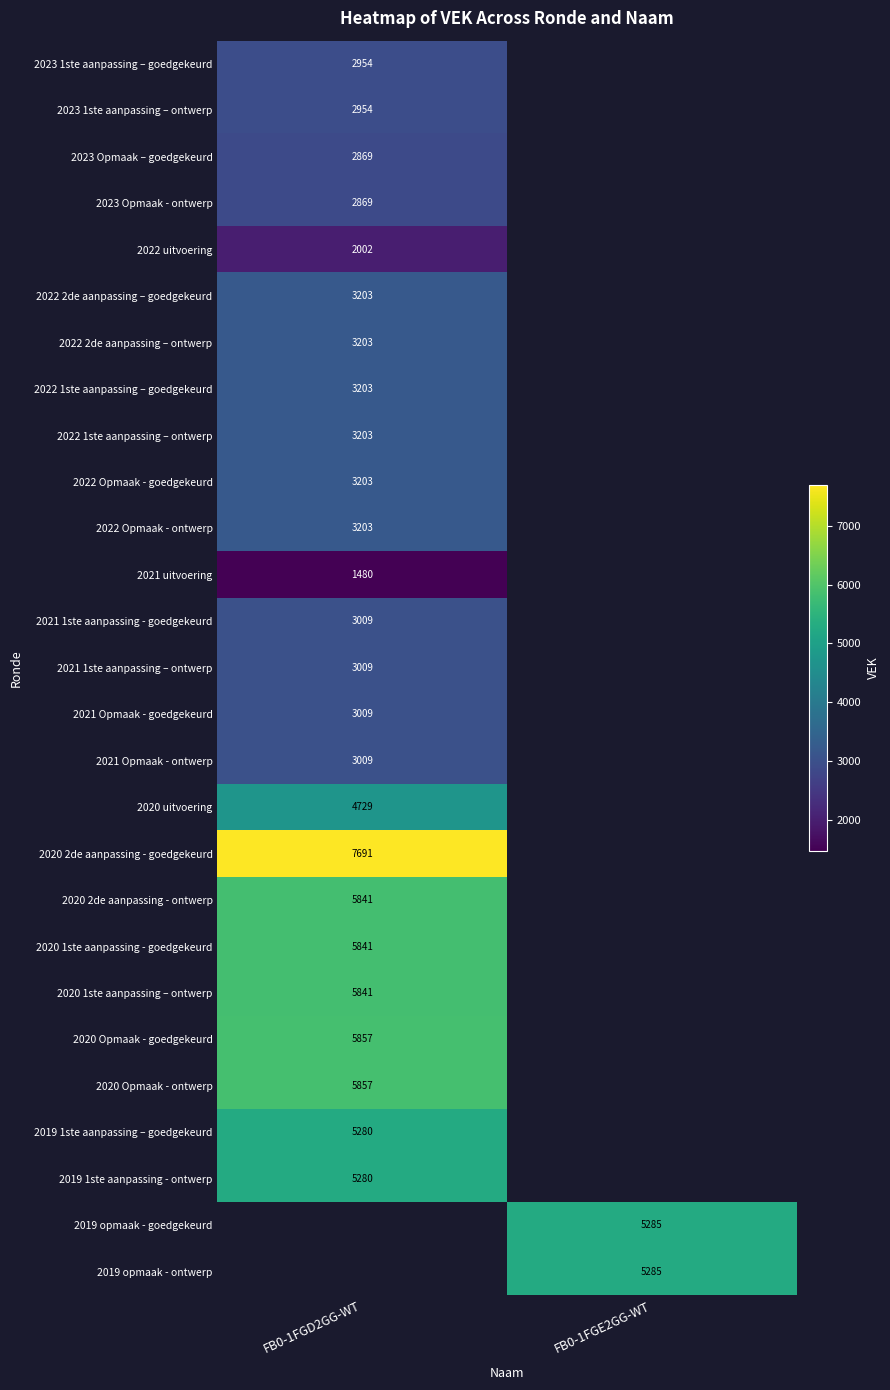

Is it true that 2019 opmaak - ontwerp equals 5285 at FB0-1FGE2GG-WT?

True